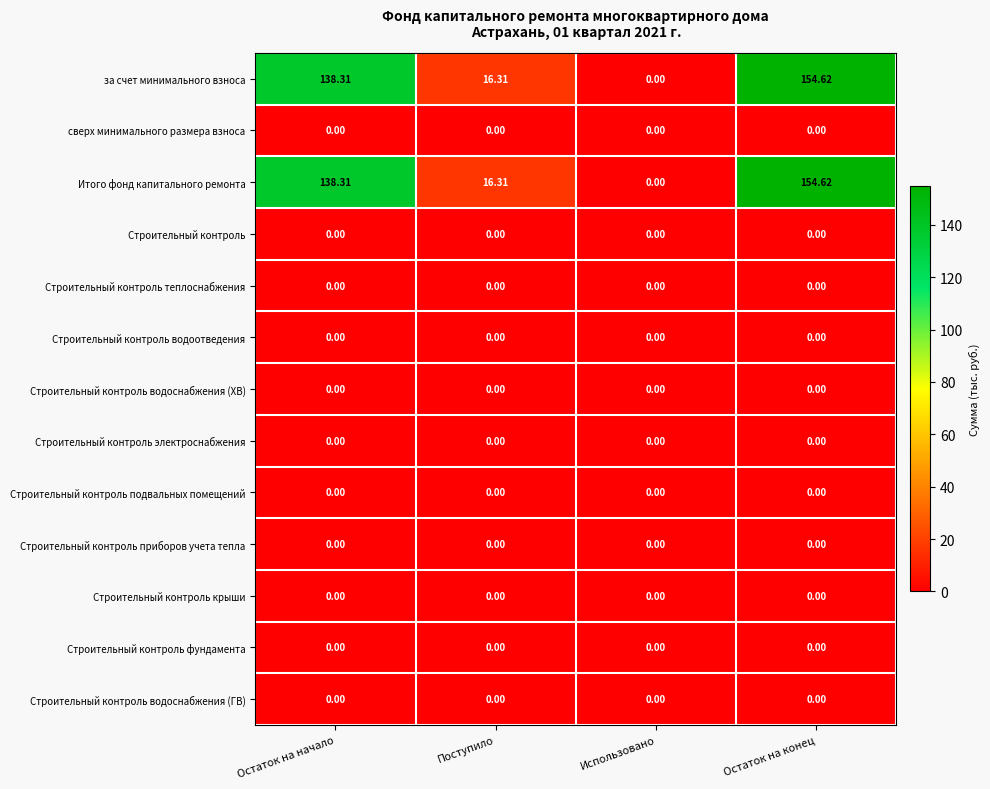

How many data points does each series have?

4